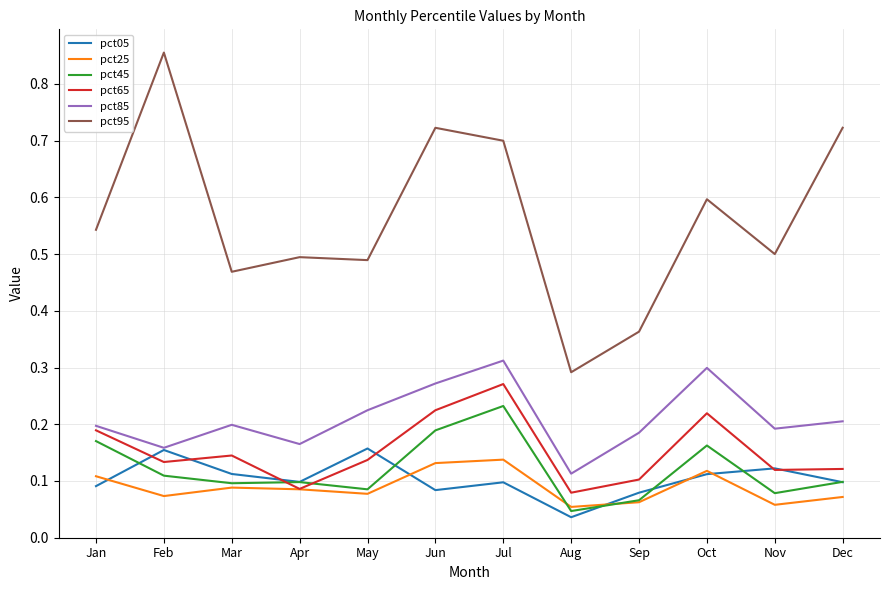

What is the difference between the maximum and minimum values in the pct95 series?

0.6